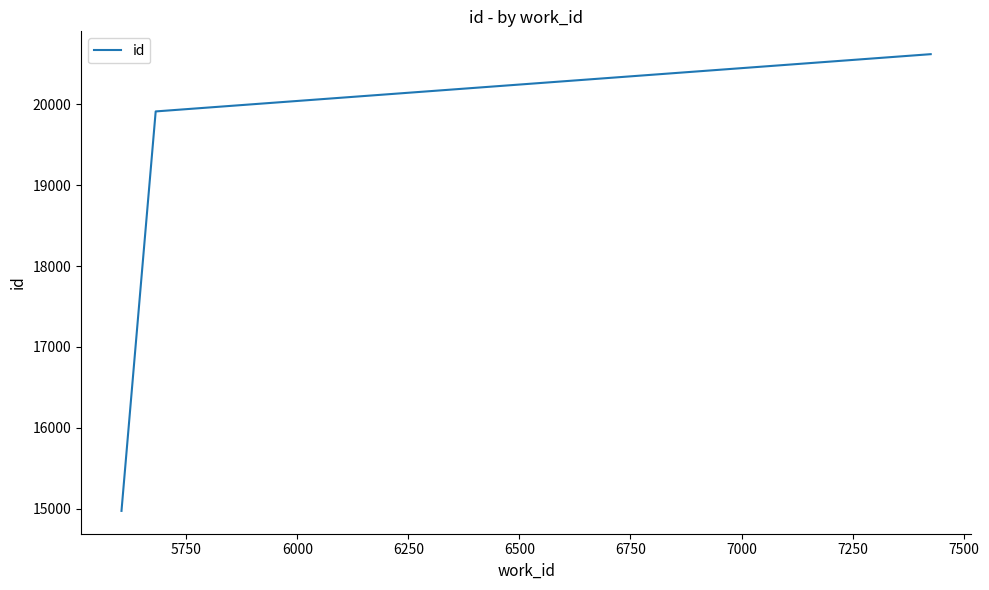

Reading left to right, transcribe all the data shown in this chart.

14976	19909	20616